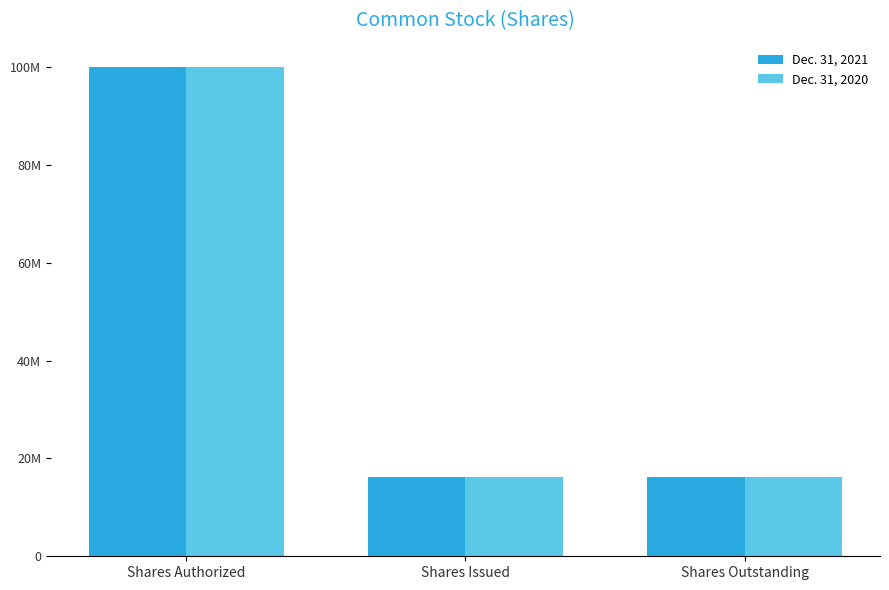

List the series in order of their overall mean, highest first.

Dec. 31, 2021, Dec. 31, 2020